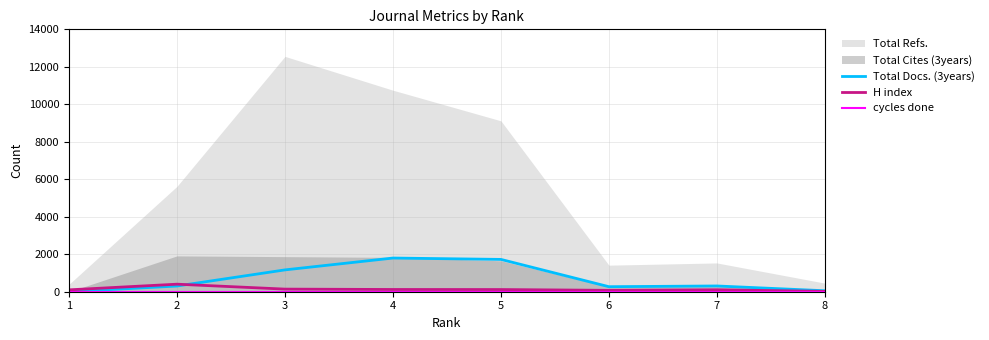

Which series ends up on top after the final intersection of Total Docs. (3years) and H index?

Total Docs. (3years)